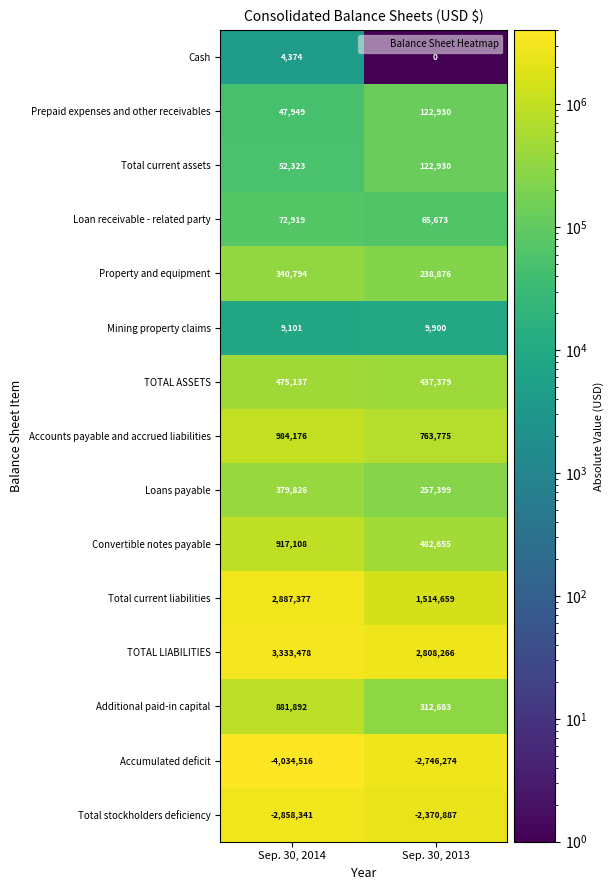

What is the average value of the Additional paid-in capital series?

597288